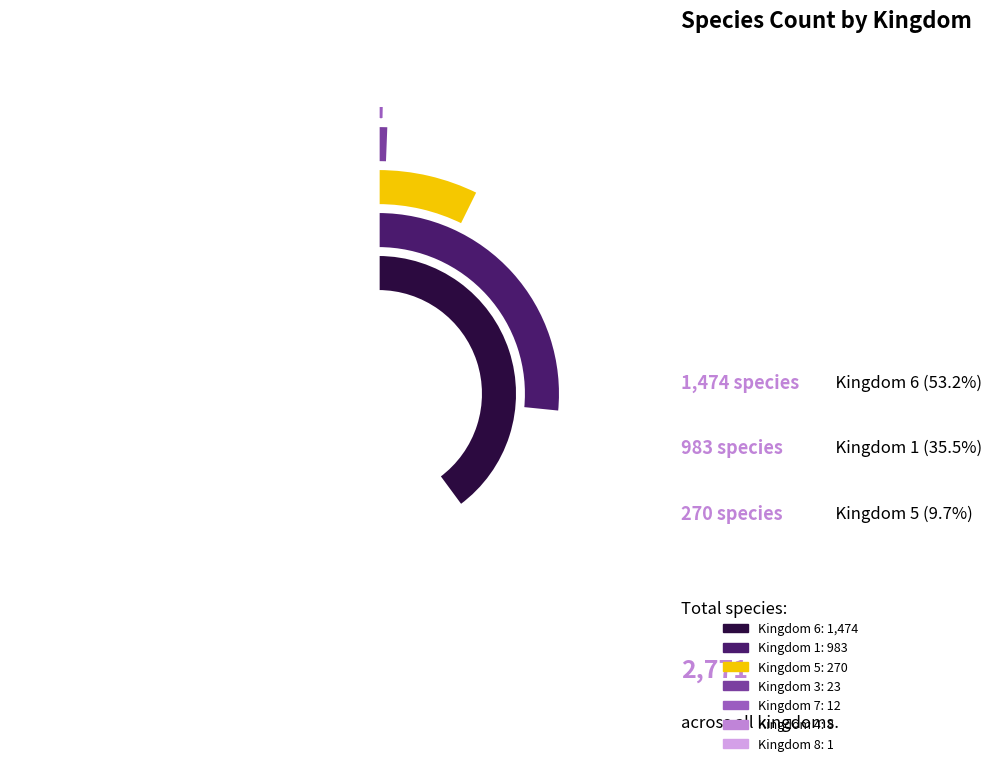

Does 7 account for over 50% of the chart?

No